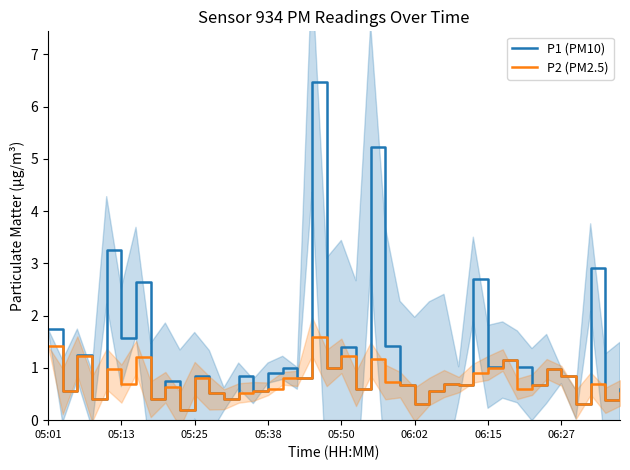

What is the sum of the P1 (PM10) values at 37 and 28?

3.6